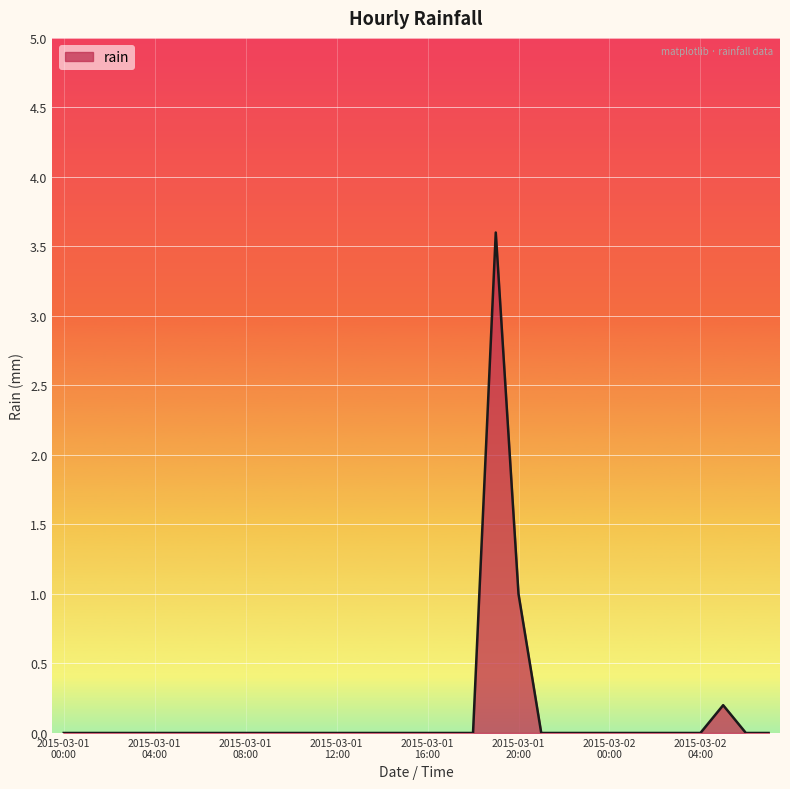

Reading right to left, list all the values displayed in this chart.

0.0	0.0	0.2	0.0	0.0	0.0	0.0	0.0	0.0	0.0	0.0	1.0	3.6	0.0	0.0	0.0	0.0	0.0	0.0	0.0	0.0	0.0	0.0	0.0	0.0	0.0	0.0	0.0	0.0	0.0	0.0	0.0